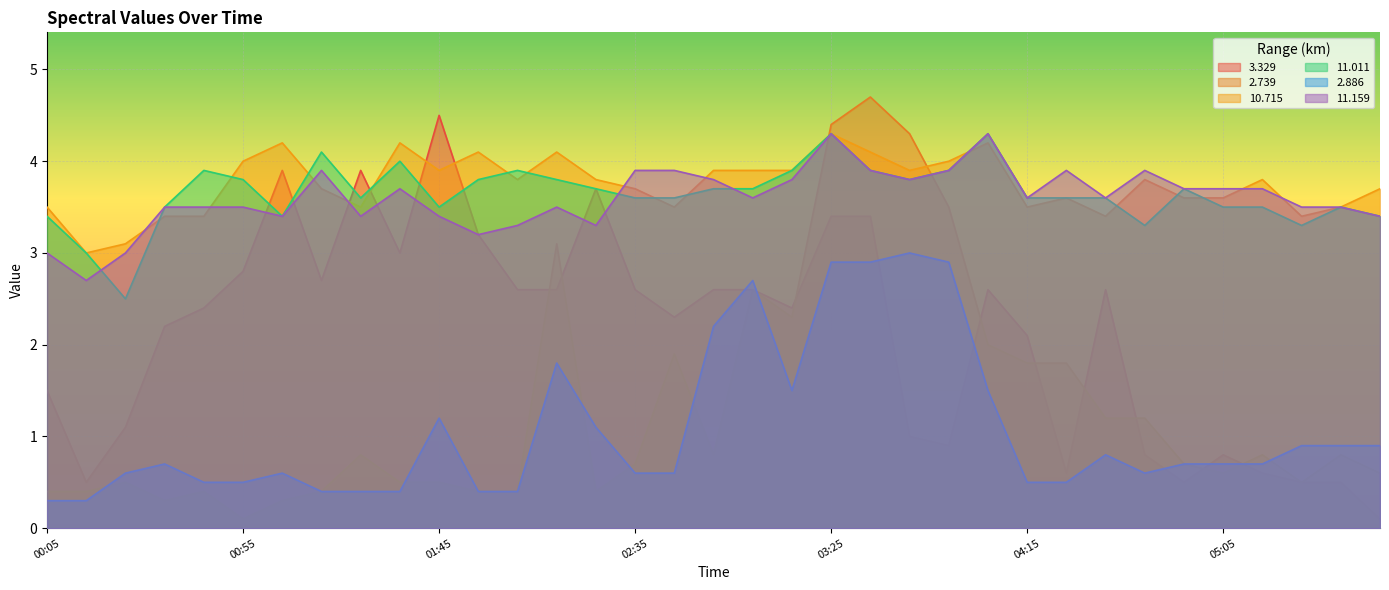

Is the value of  10.715 at 02:15 greater than the value of   3.329 at 04:25?

Yes